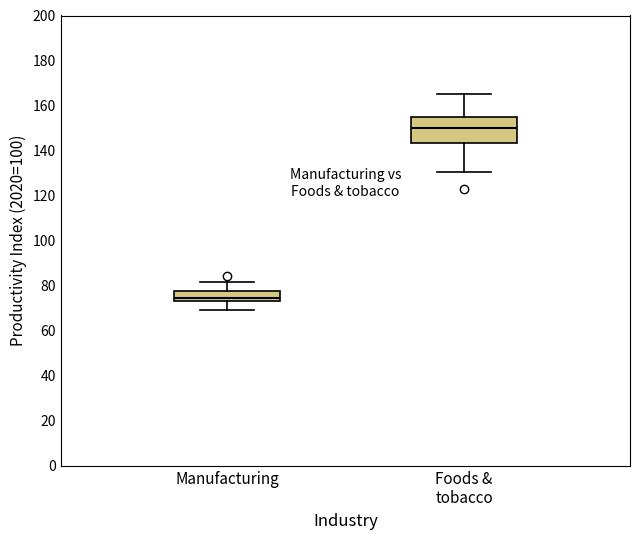

Which box is the tallest, from its lower edge to its upper edge?

Foods & tobacco